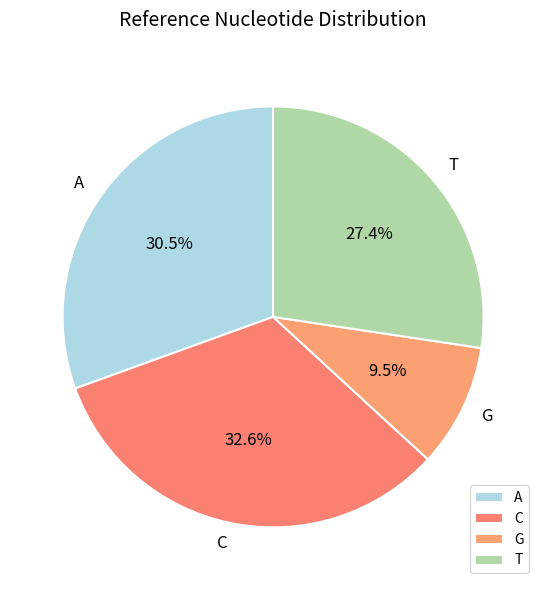

Count the number of slices in the pie.

4